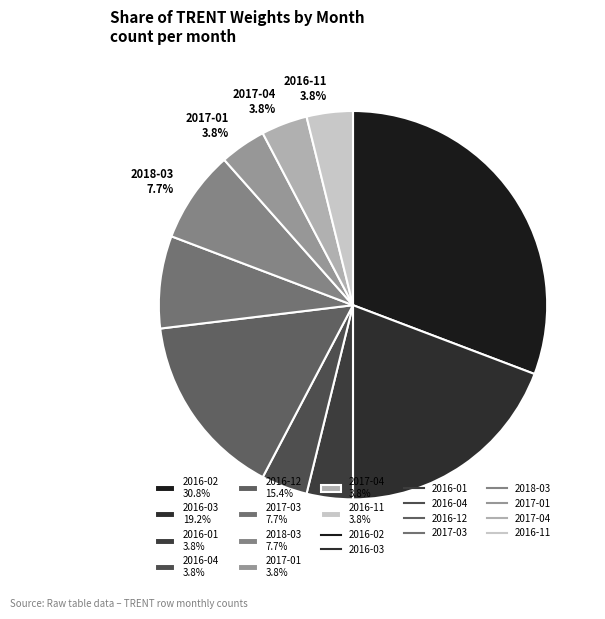

To the nearest percent, what percentage of the pie is 2016-03?

19%